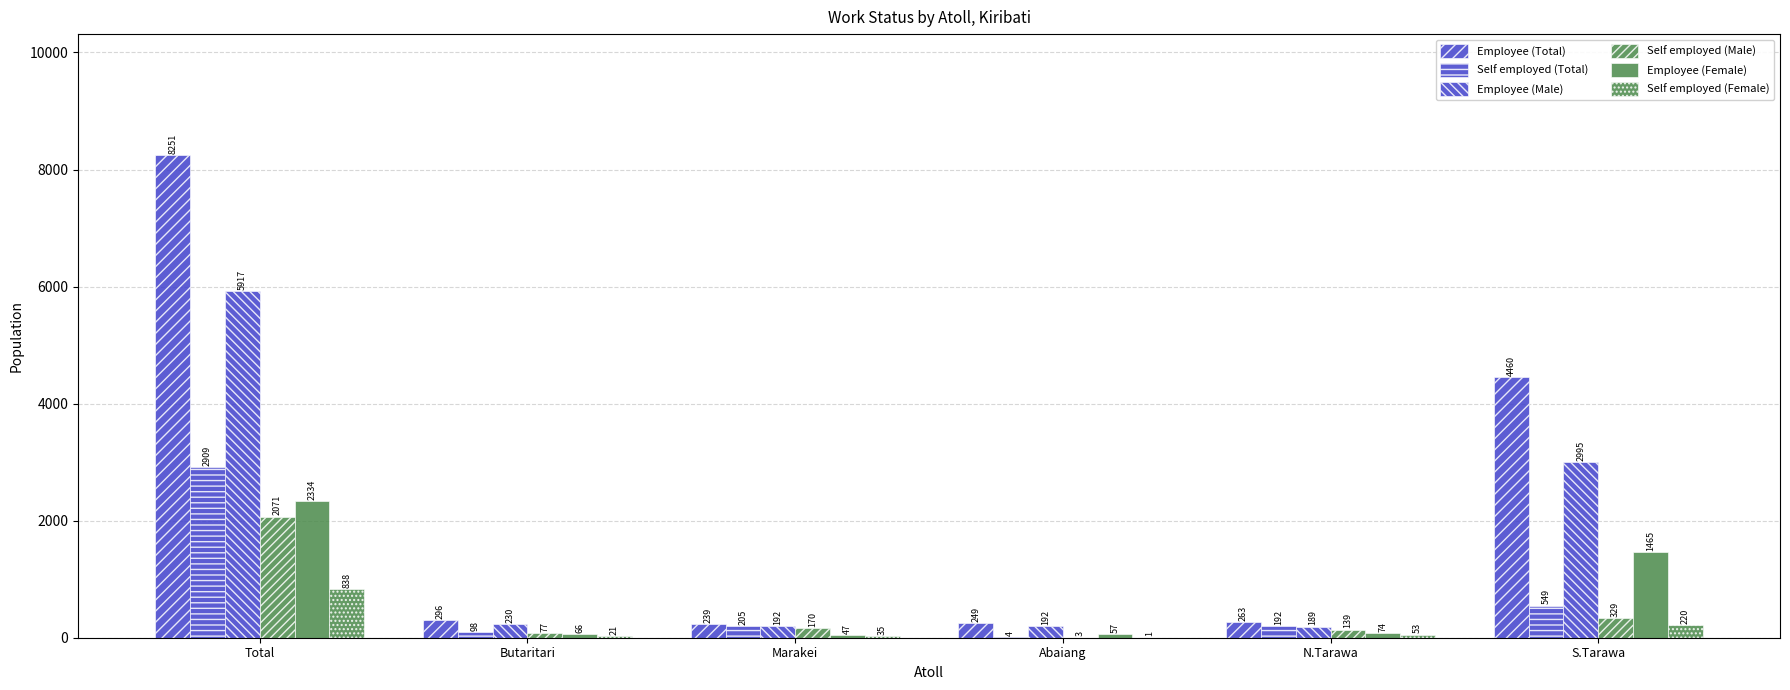

The Employee (Male) series shows 230 at Butaritari. True or false?

True